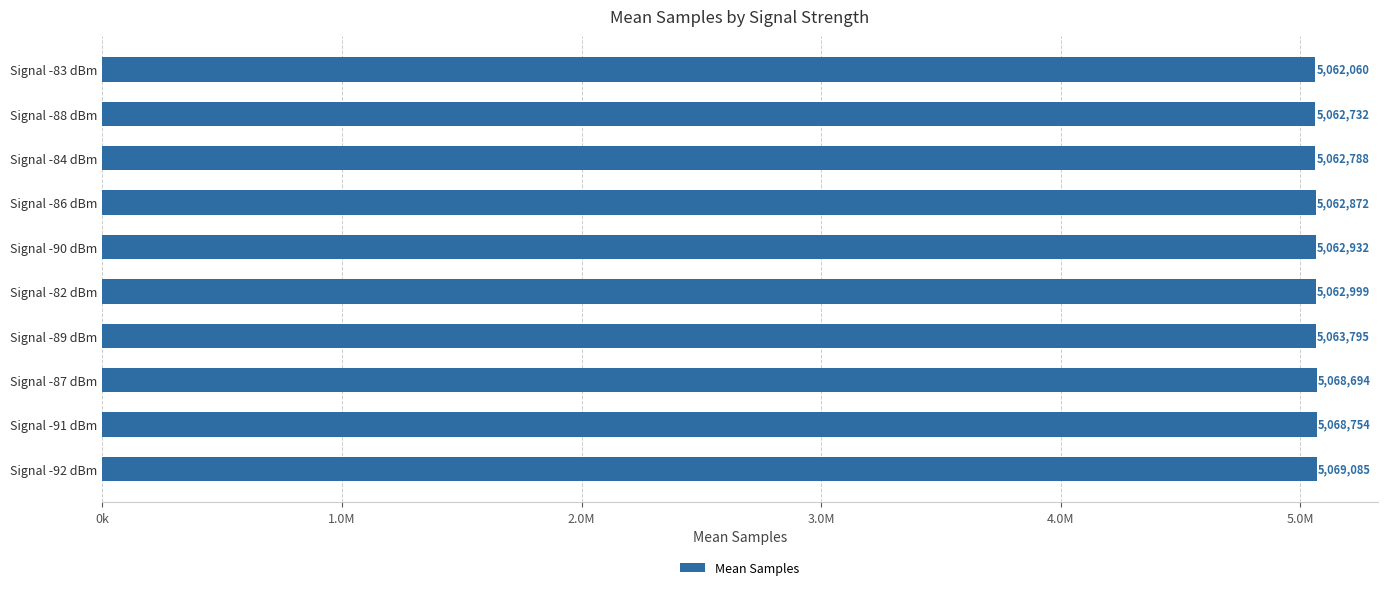

Which label corresponds to the smallest value in the chart?

Signal -83 dBm